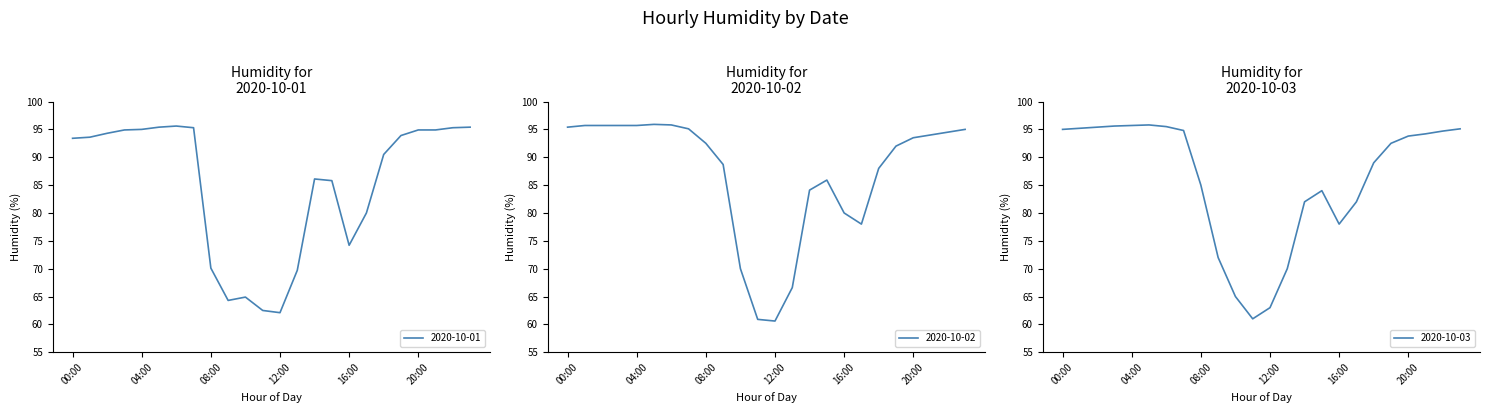

In 2020-10-01, how many points are lower than both neighbors (excluding endpoints)?

3